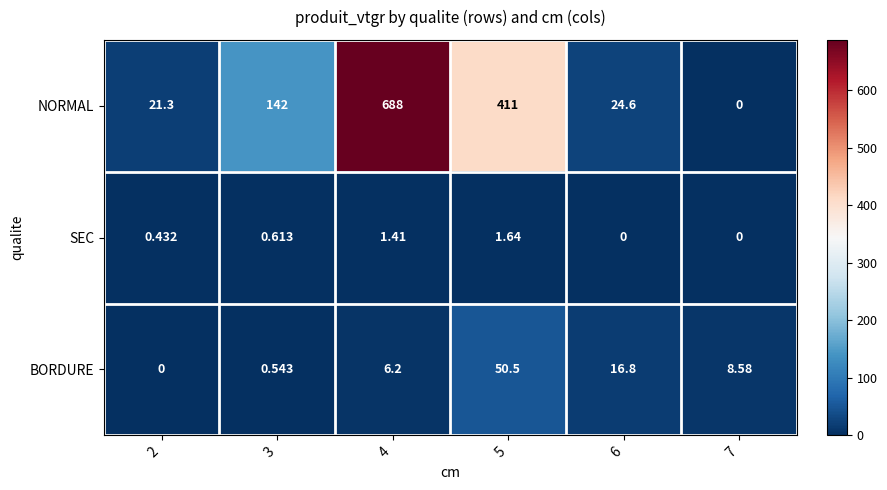

At 2, list the series in order from largest to smallest.

NORMAL, SEC, BORDURE